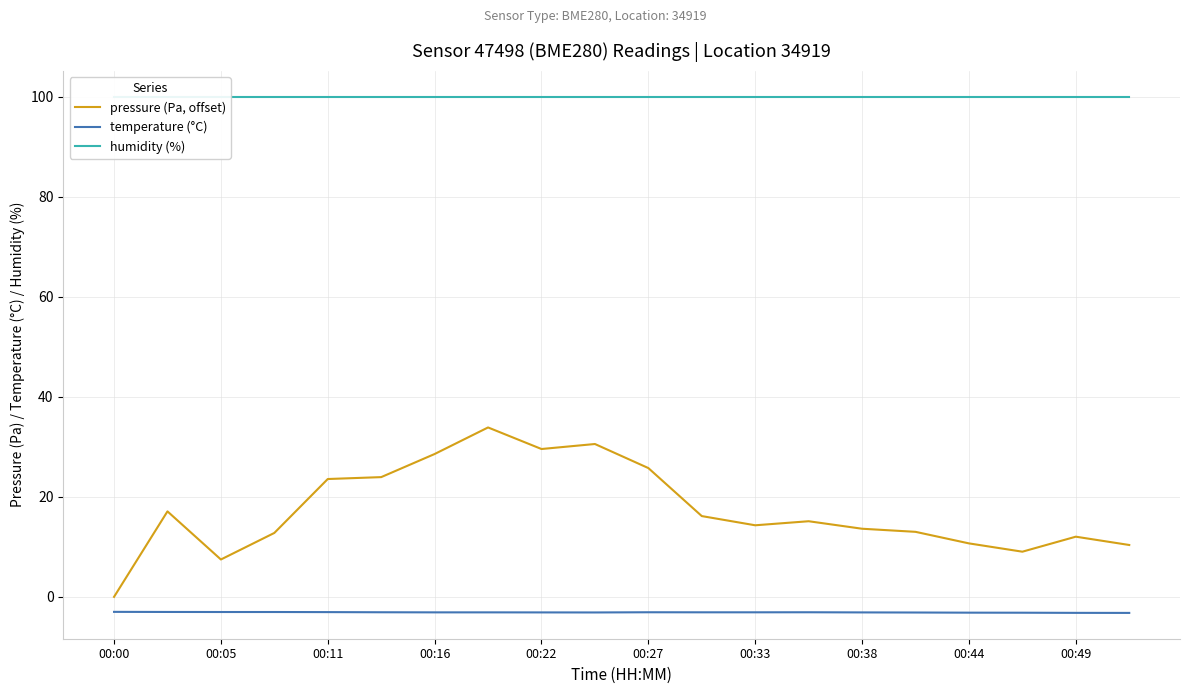

How many data points does each series have?

20